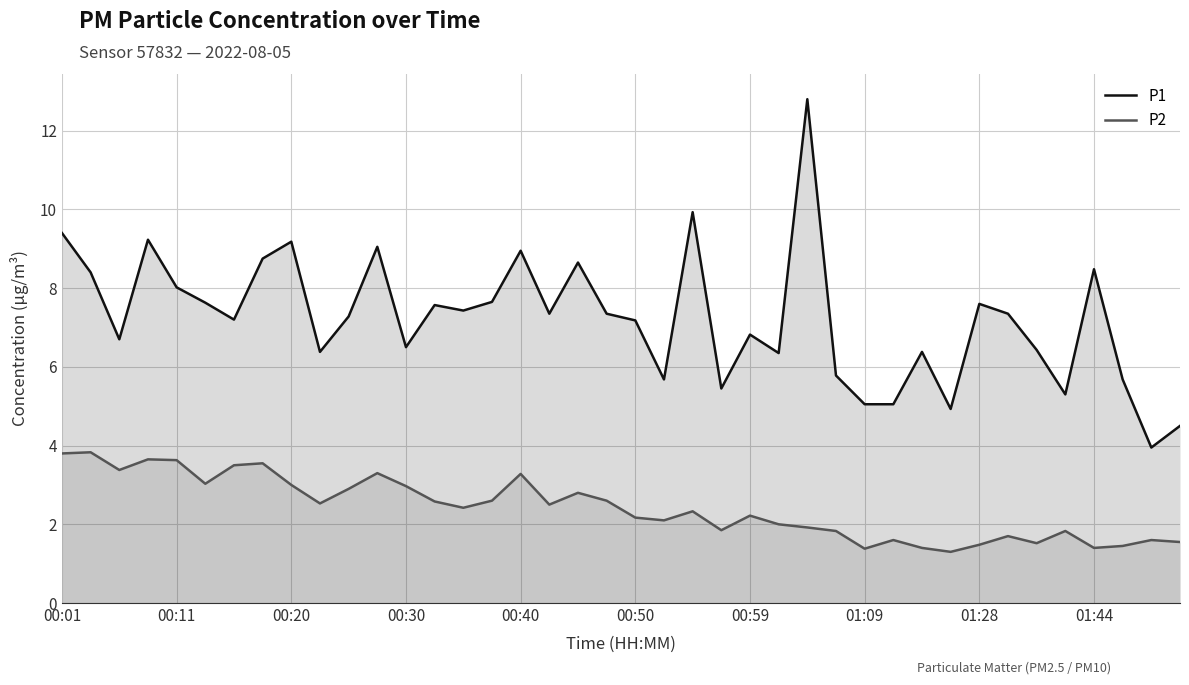

The value of P1 at 13 is 7.6. True or false?

True